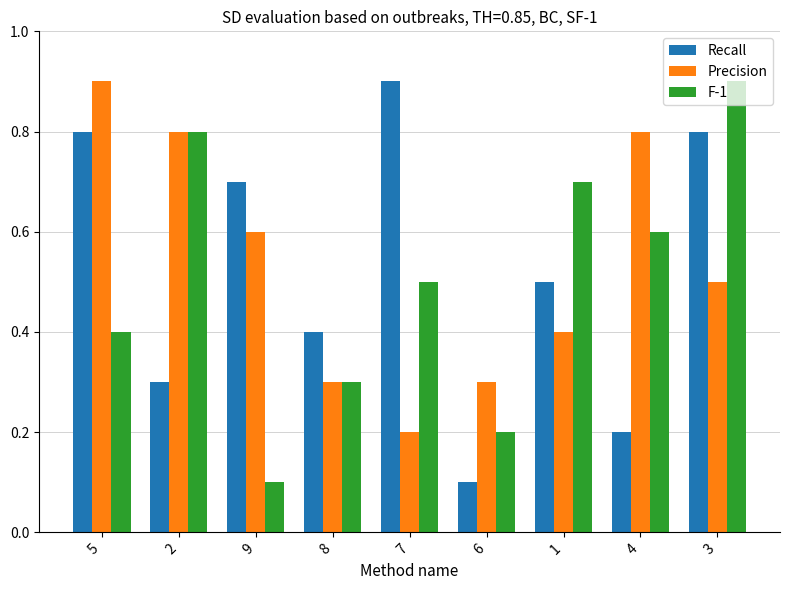

Is it true that Precision equals 0.5 at 3?

True